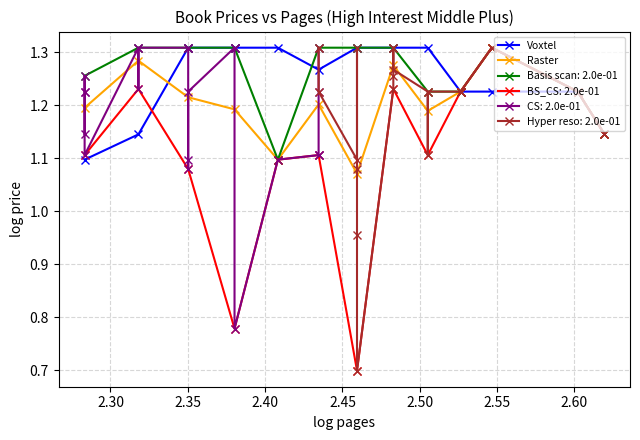

Which series has the largest total across all categories?

Voxtel